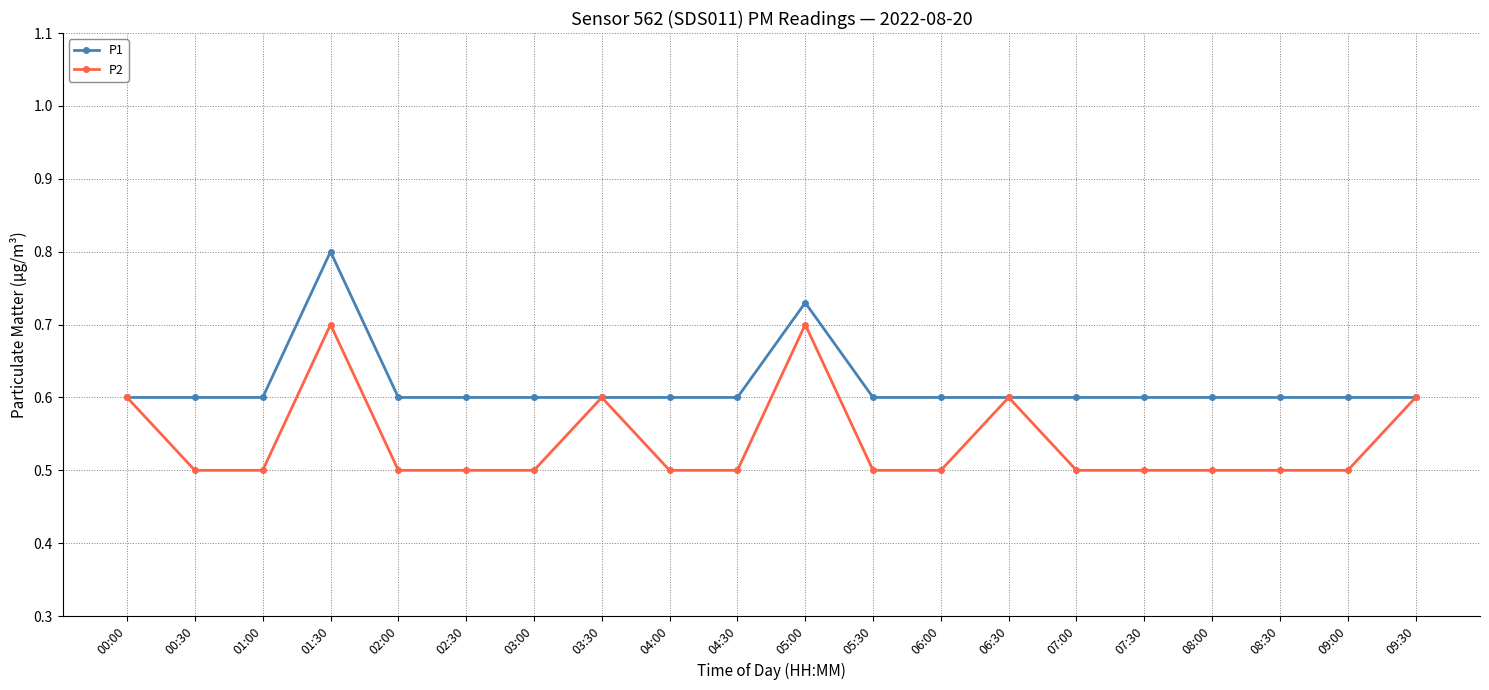

What is the average value of the P2 series?

0.5